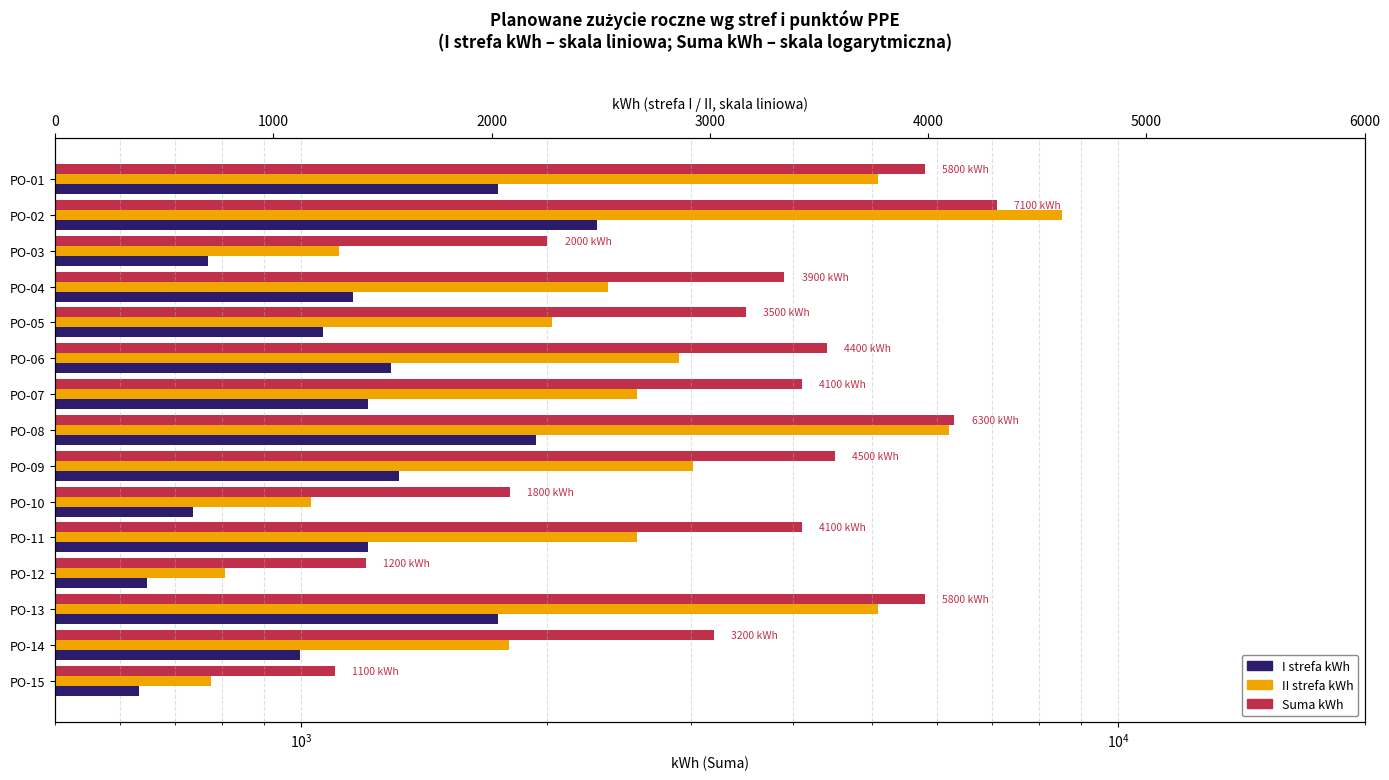

What are all the series names shown in the legend?

Suma kWh, I strefa kWh, II strefa kWh